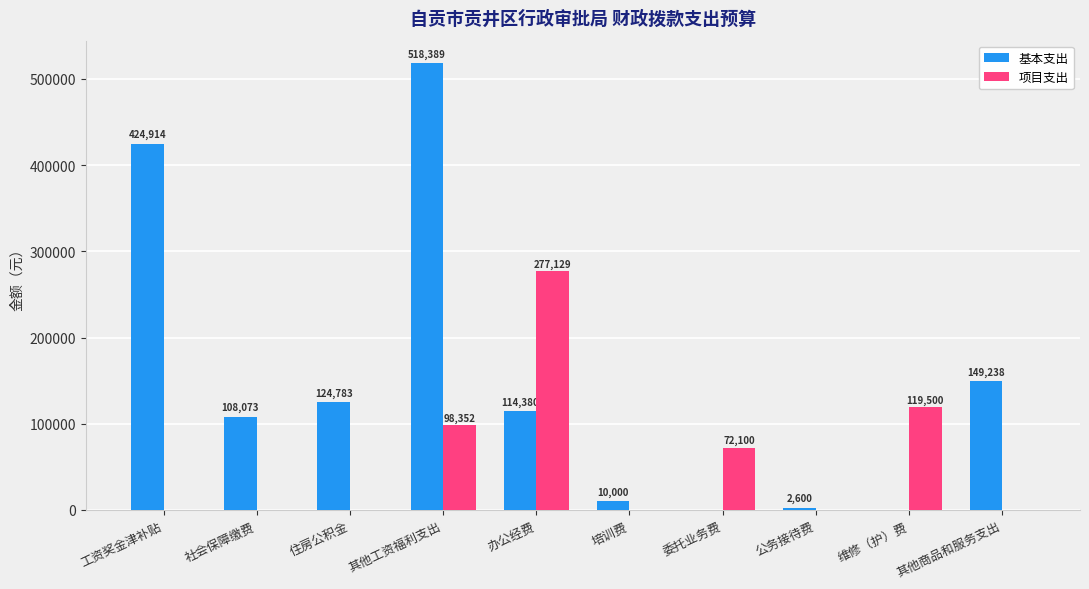

What is the difference between the 项目支出 values at 社会保障缴费 and 委托业务费?

72100.0